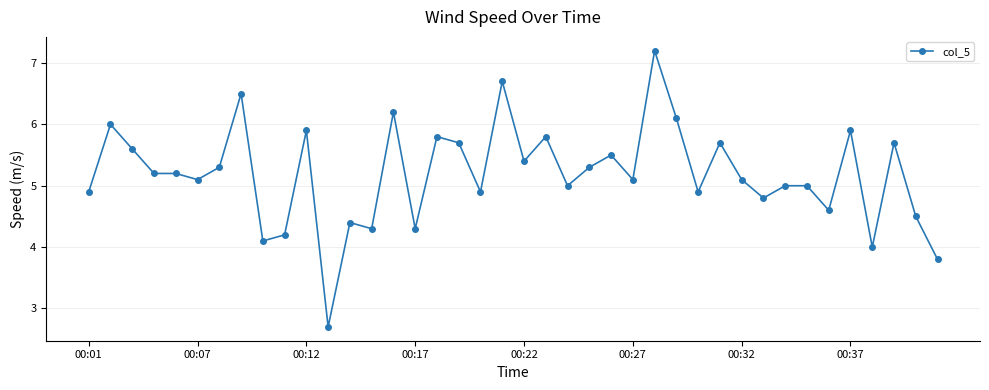

What is the greatest value displayed?

7.2